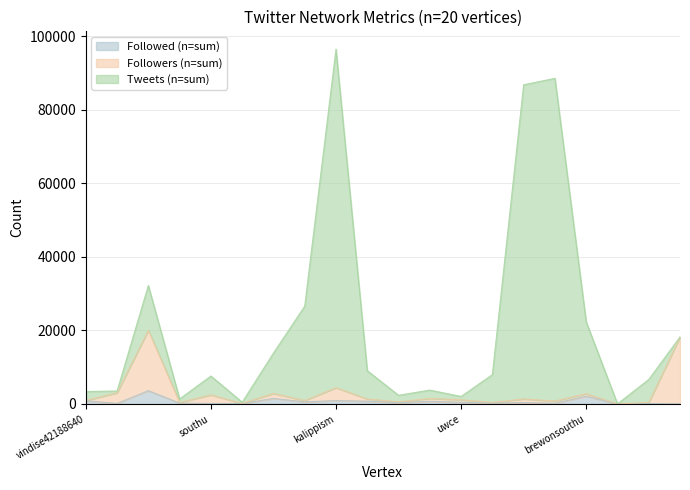

Is it true that Followed (n=sum) equals 1179 at vindise42188640?

False